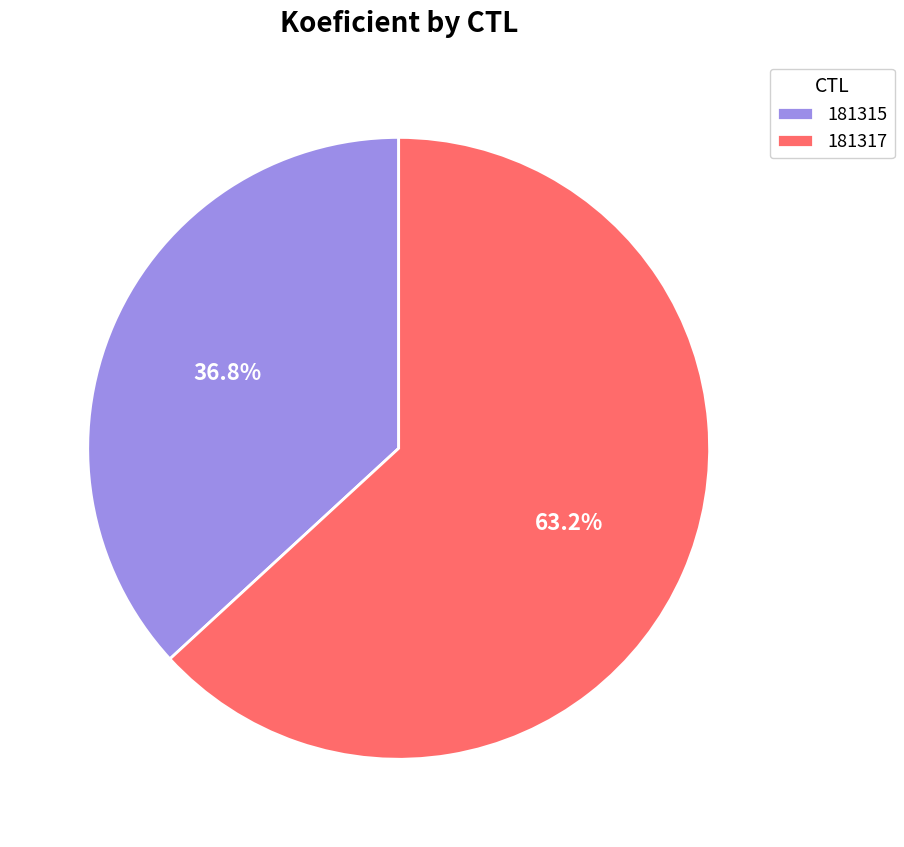

Which has a higher value, 181315 or 181317?

181317